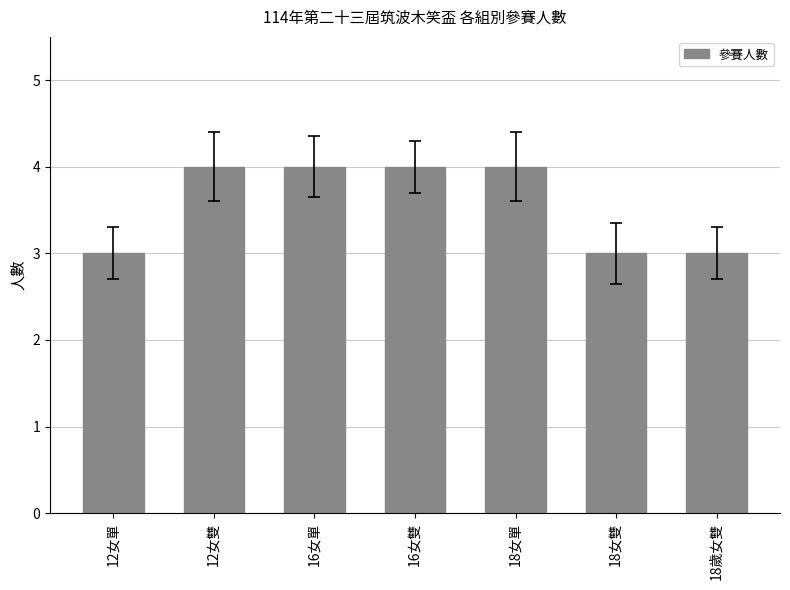

What is the value of the 4th bar from the left?

4